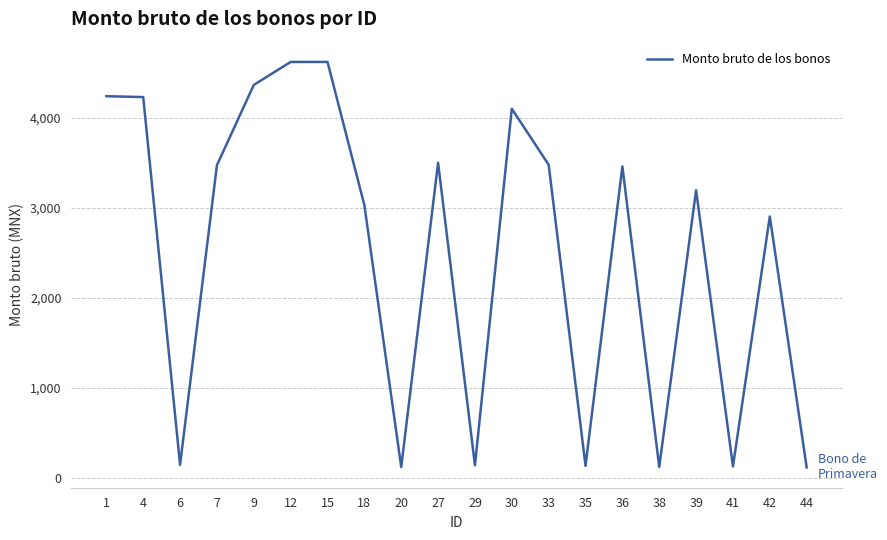

What is the smallest value displayed?

116.1